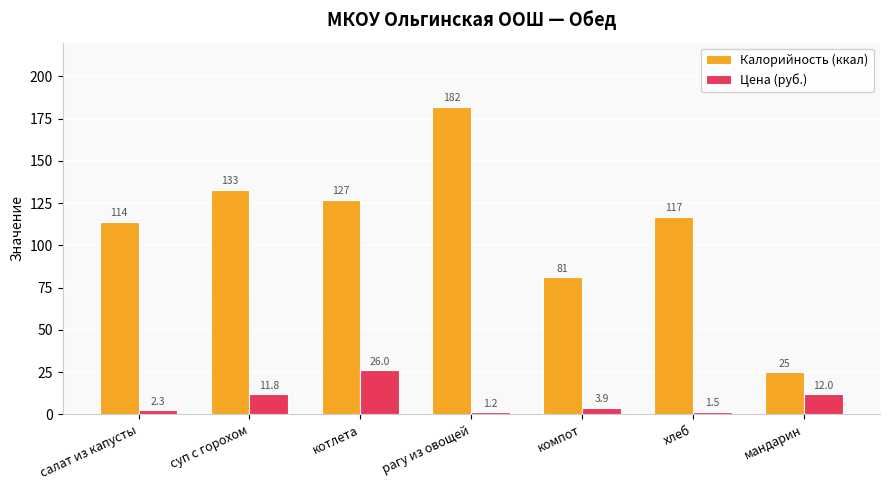

At which label does Калорийность (ккал) first exceed 117?

суп с горохом